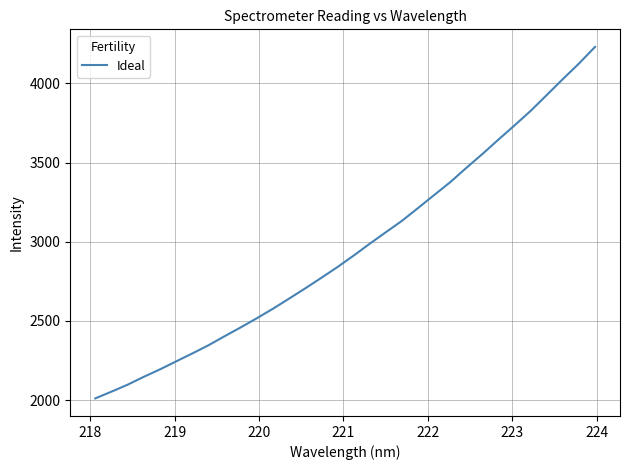

Does the chart display data point markers on the line(s)?

No